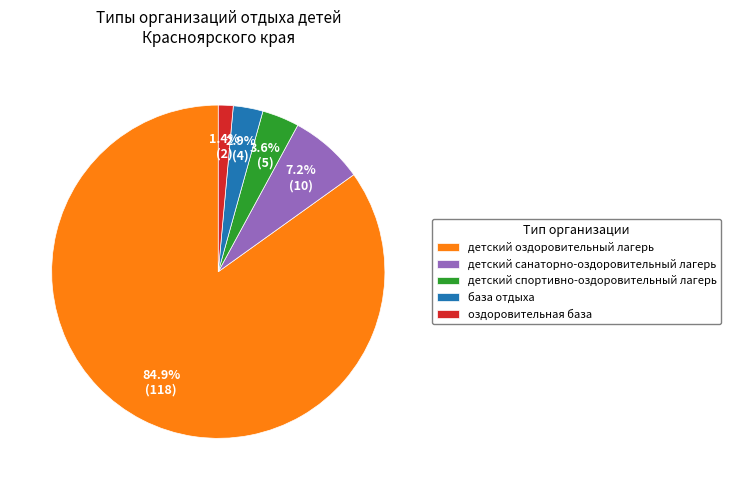

Which category accounts for the majority?

детский оздоровительный лагерь